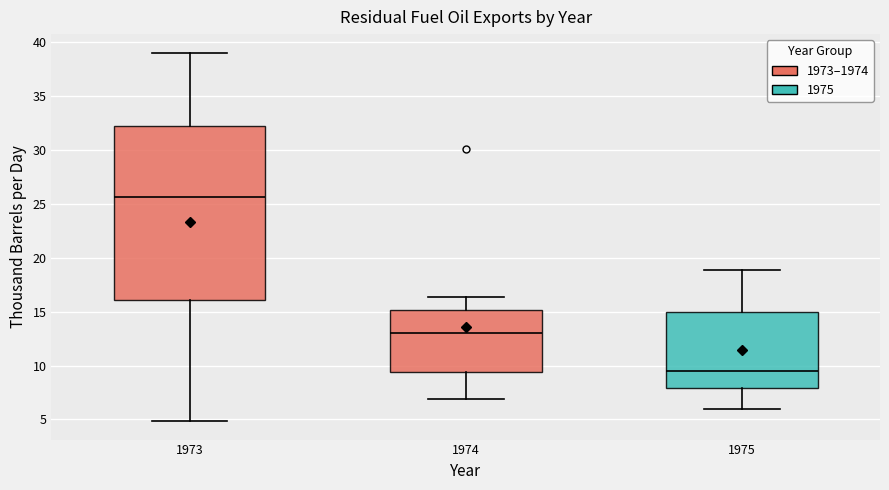

Which box's median line is the highest?

1973